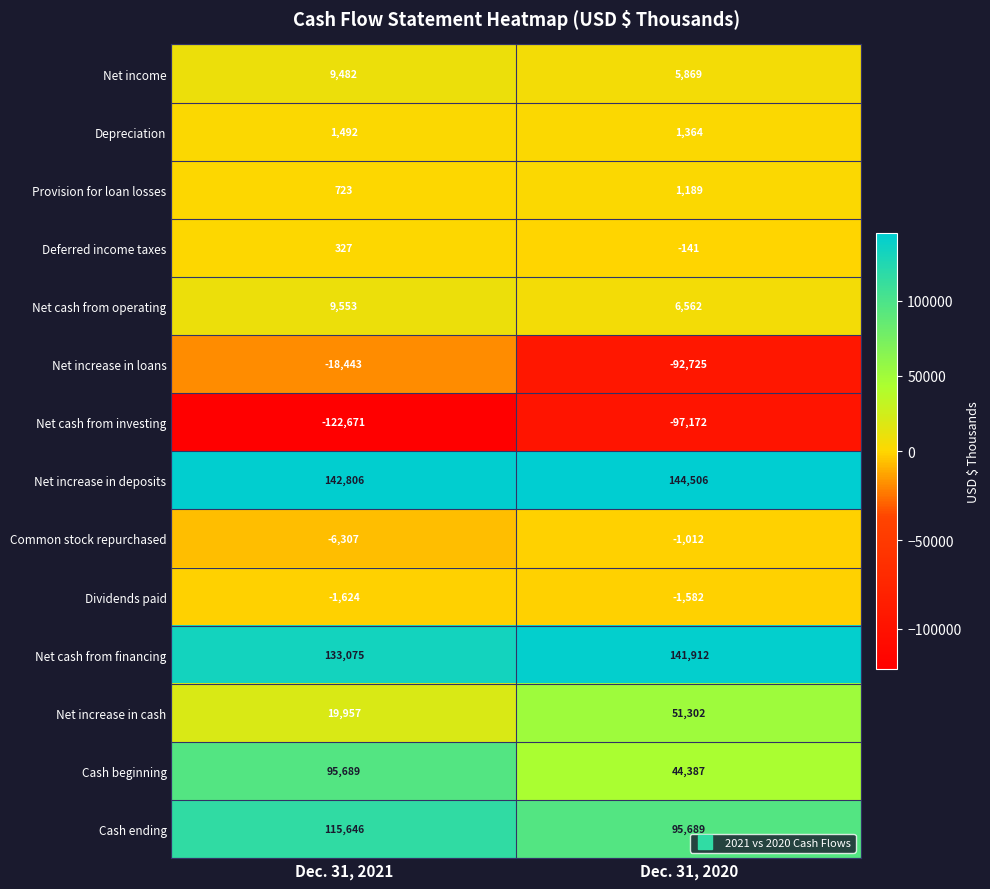

Which series changed the most between Dec. 31, 2021 and Dec. 31, 2020?

Net increase in loans